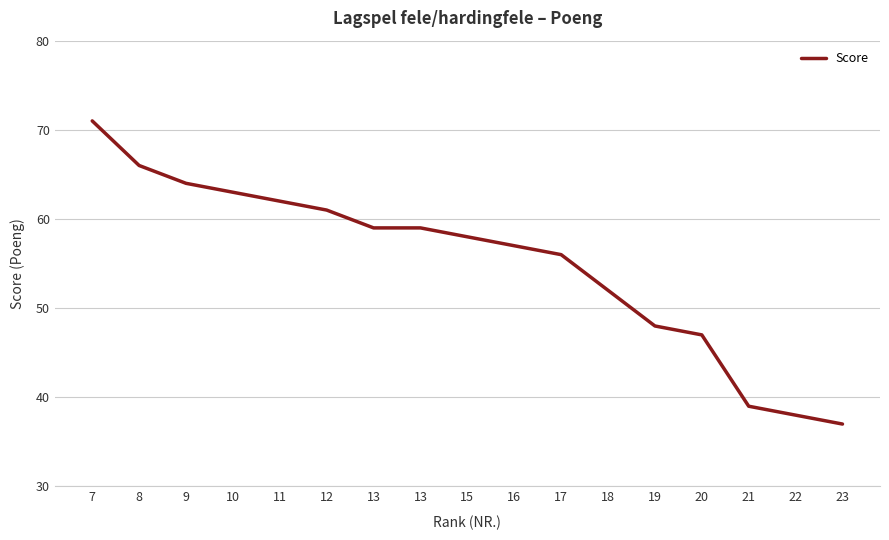

How many lines are shown in the chart?

1